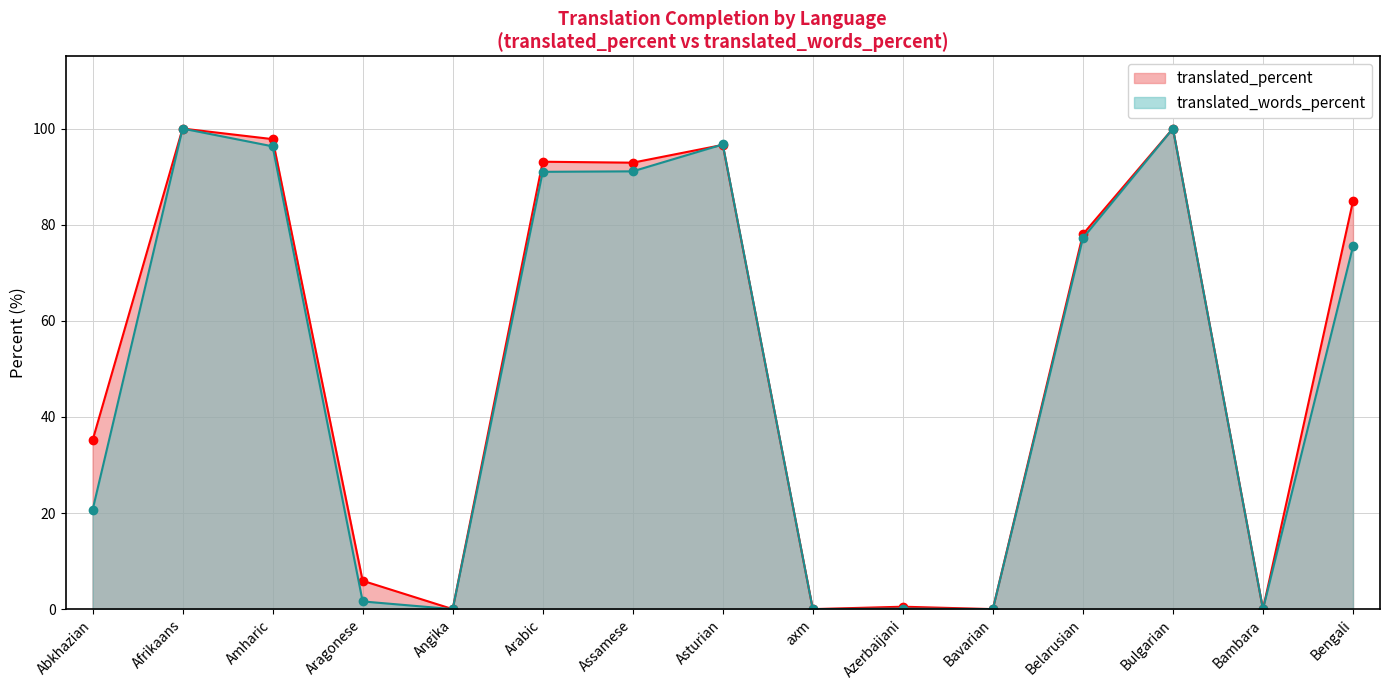

What is the maximum value shown in the chart?

100.0